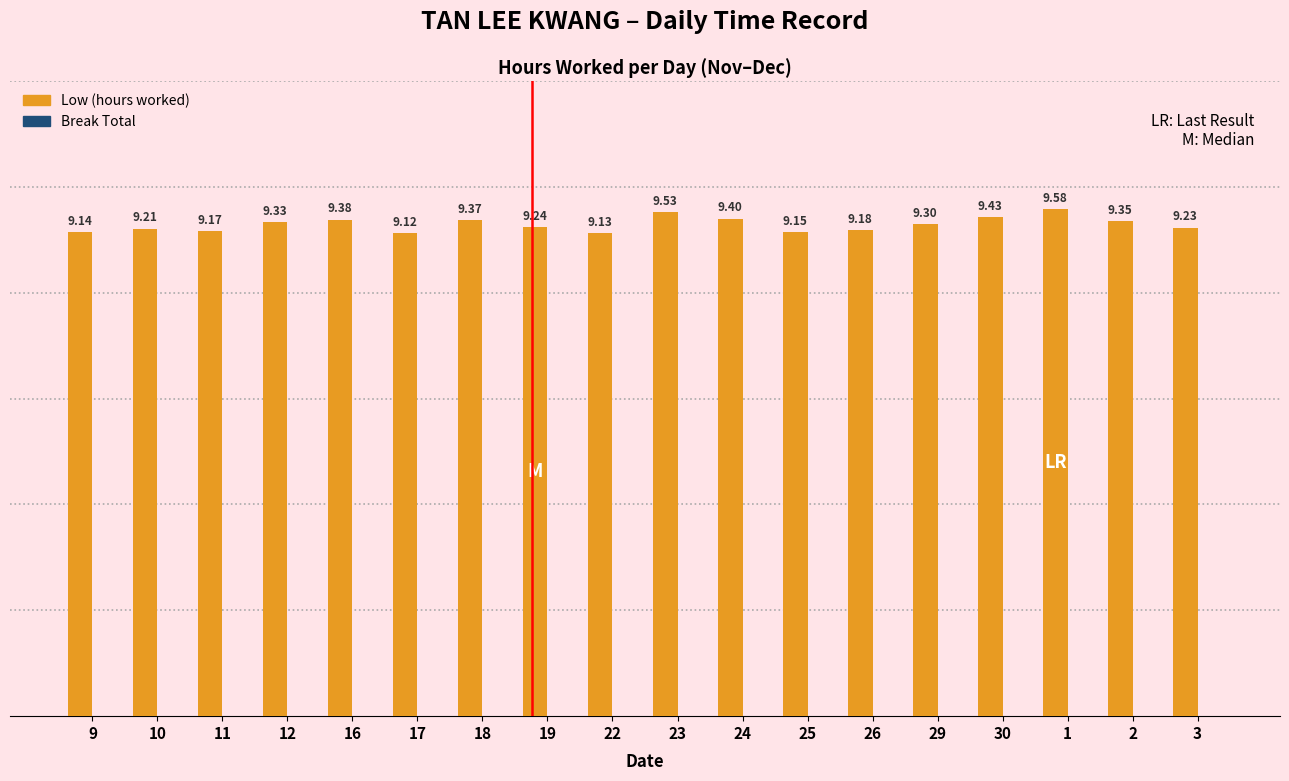

How many bars are there in total?

18